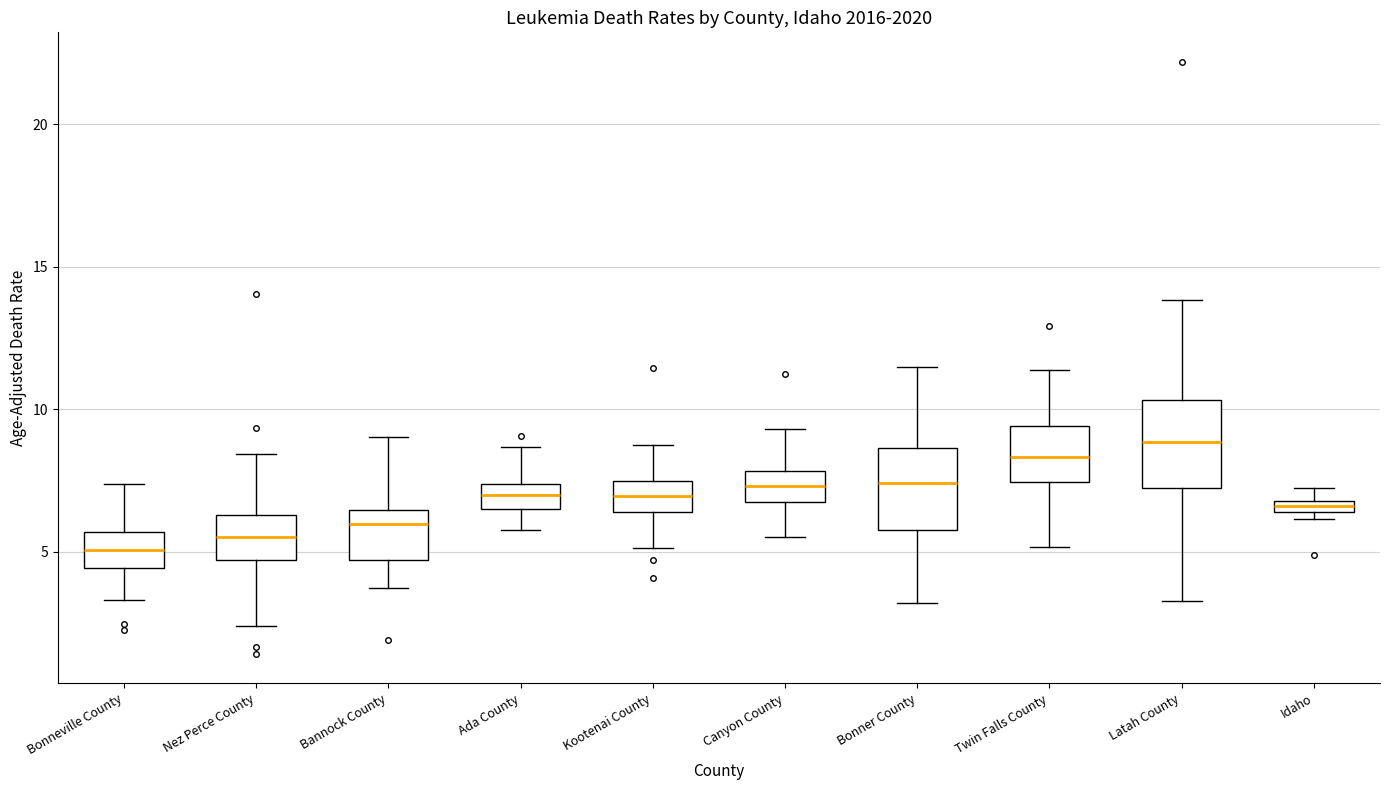

Where is the upper edge of the box for Latah County on the y-axis? The values are not printed on the chart, so give them approximately, as read against the axis.

10.5